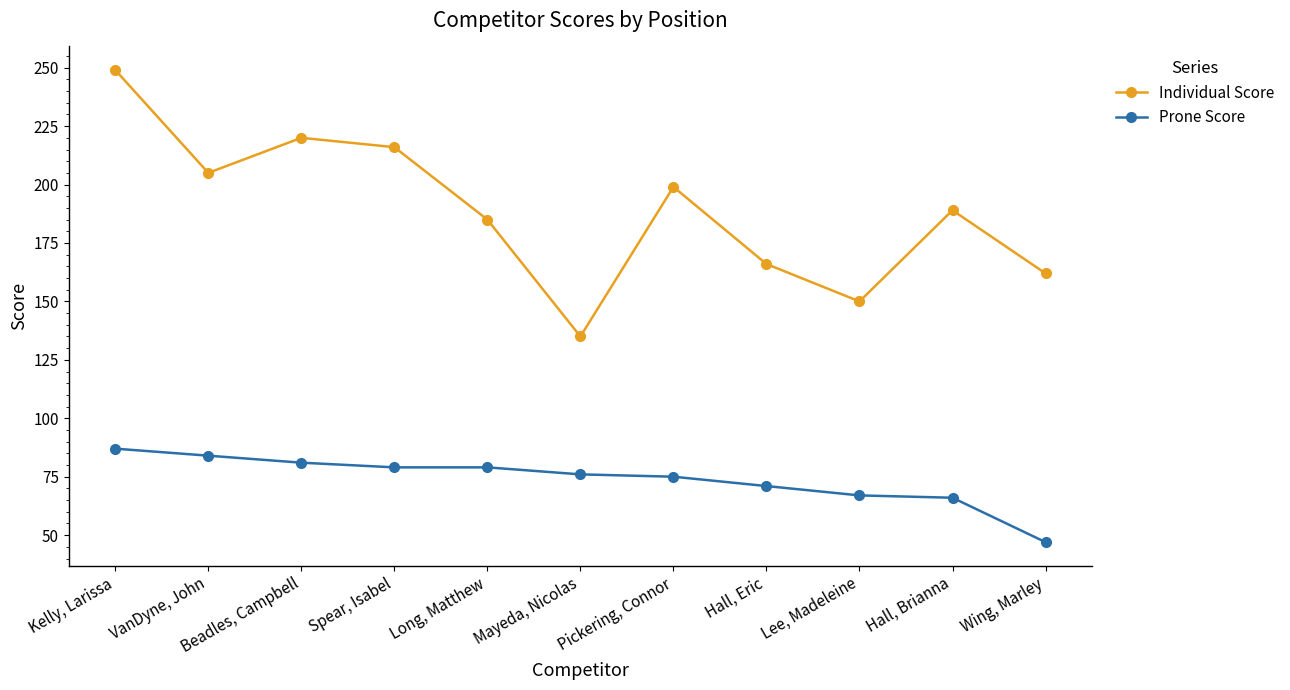

Which label corresponds to the smallest value in the chart?

Wing, Marley